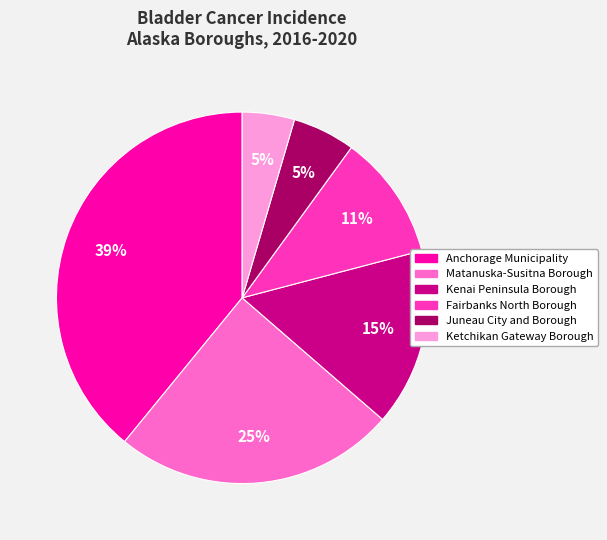

Do Matanuska-Susitna Borough and Fairbanks North Borough together represent more than half of the pie?

No